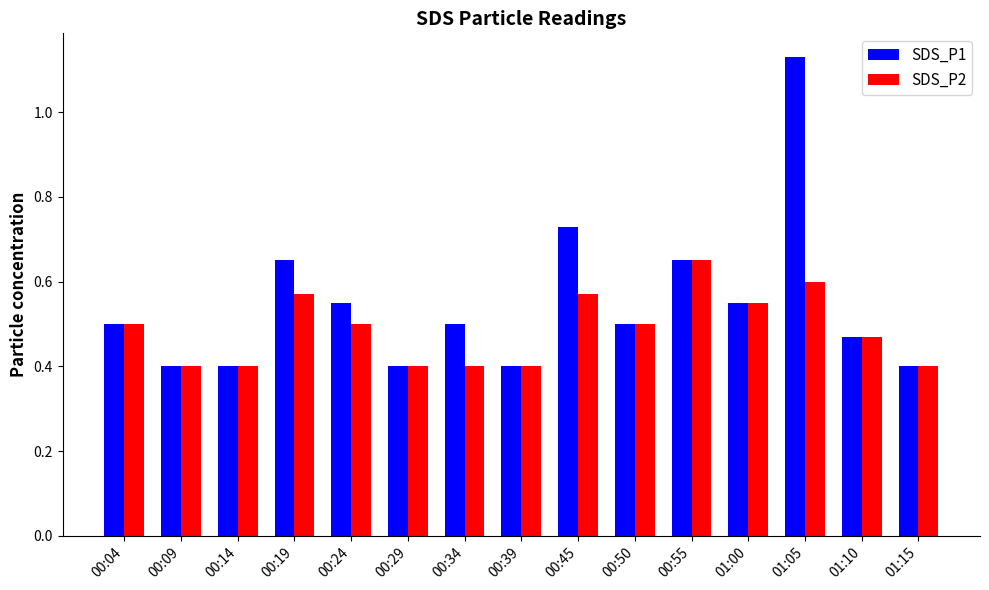

The SDS_P1 series shows 0.7 at 00:29. True or false?

False